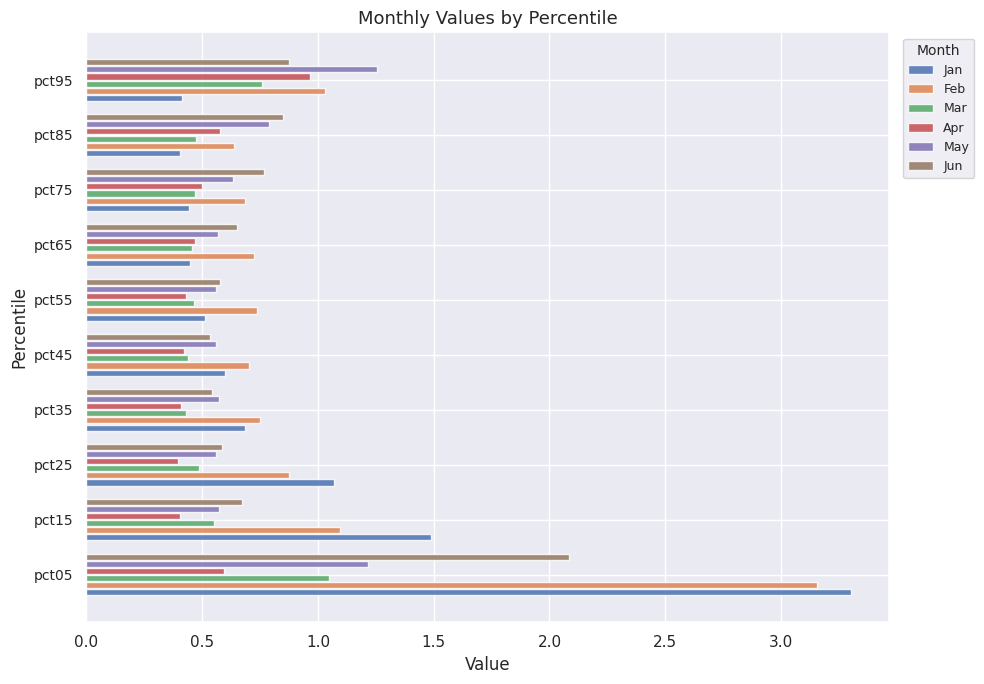

What is the difference between the maximum and minimum values in the Jan series?

2.9